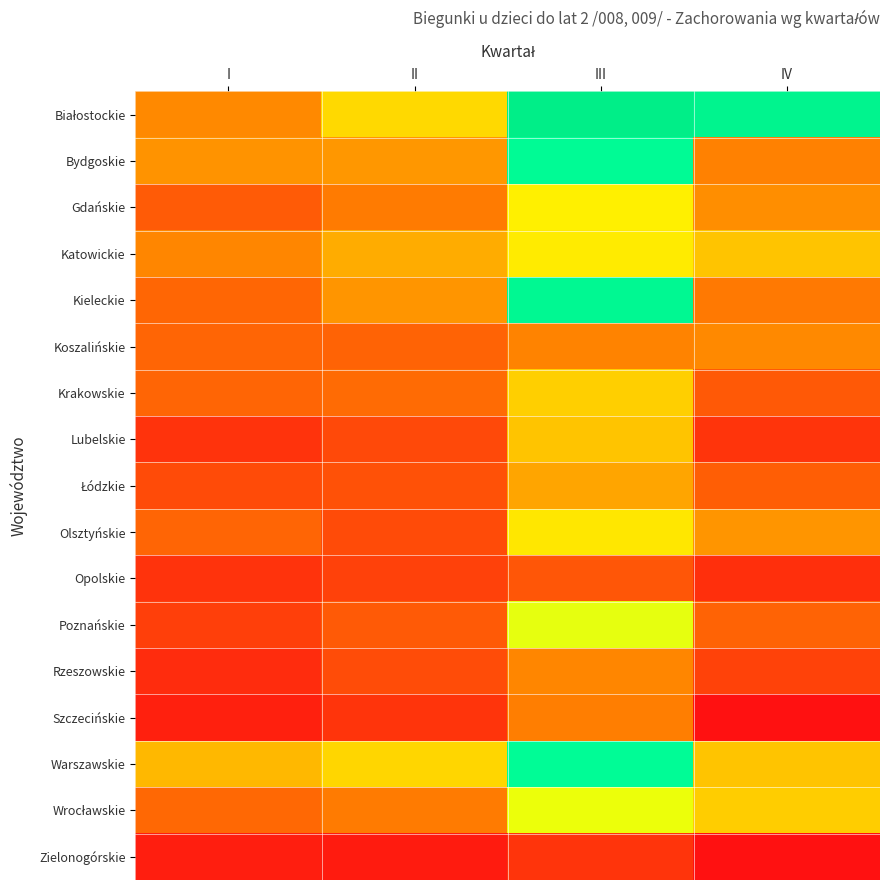

At how many categories does at least one series exceed 763?

2